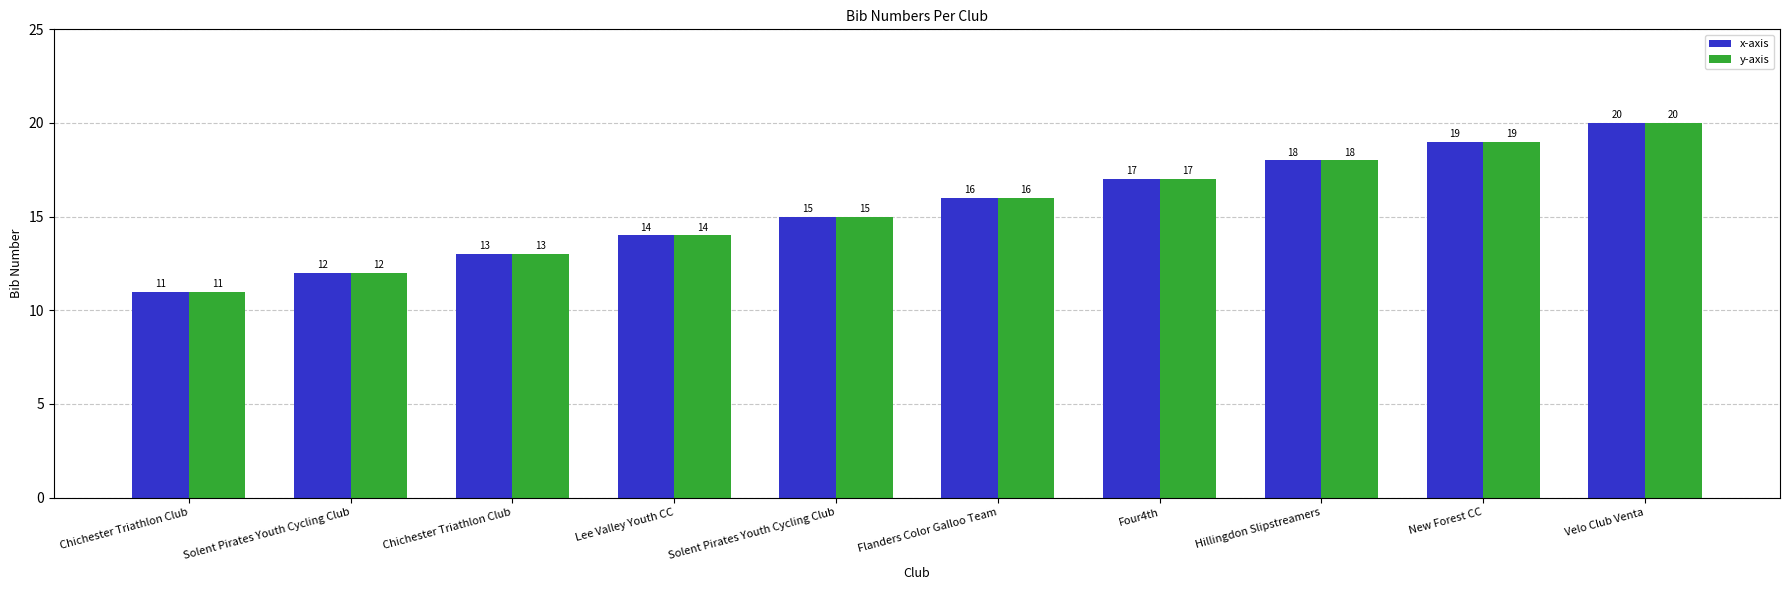

At which category is the sum across all series the highest?

Velo Club Venta